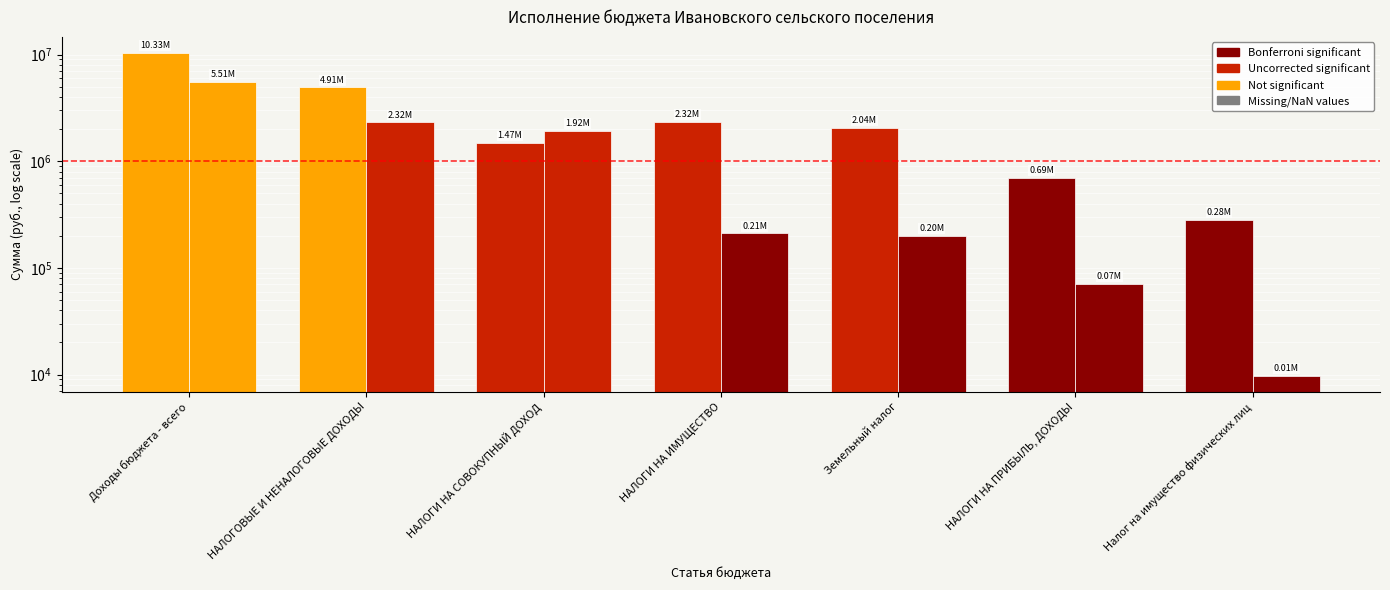

What is the average value of the Исполнено series?

1462558.5